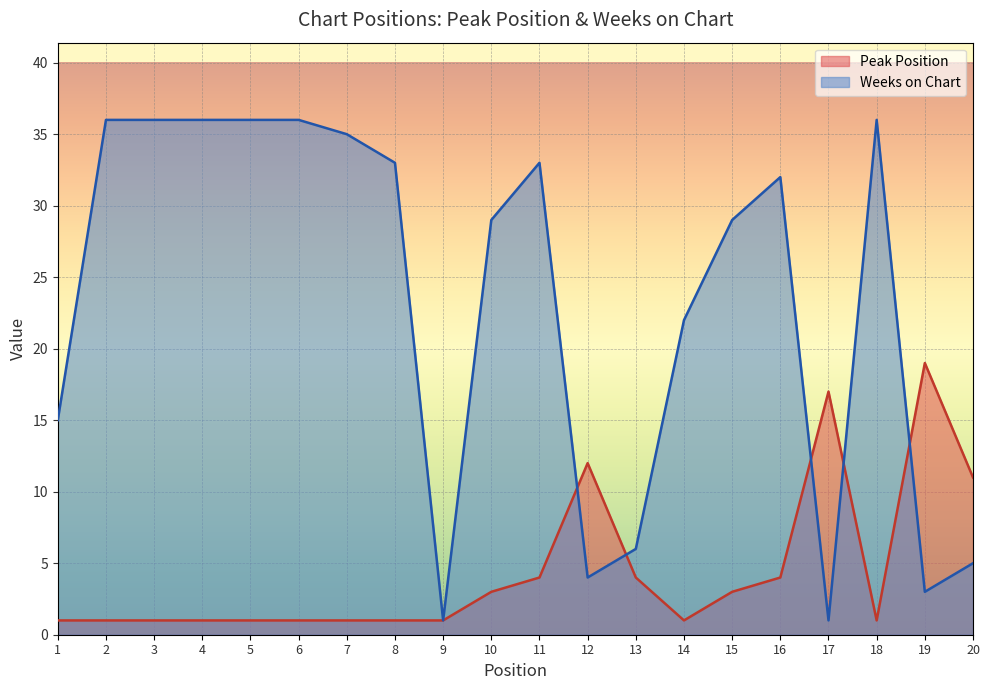

Which category has the lowest value in the Peak Position series?

1